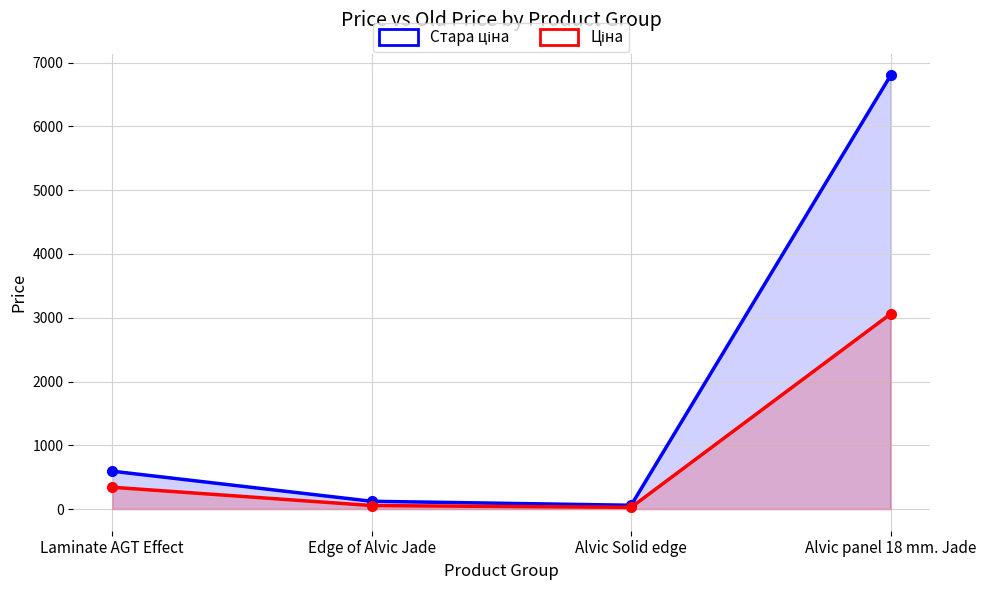

At how many categories does at least one series exceed 685?

1